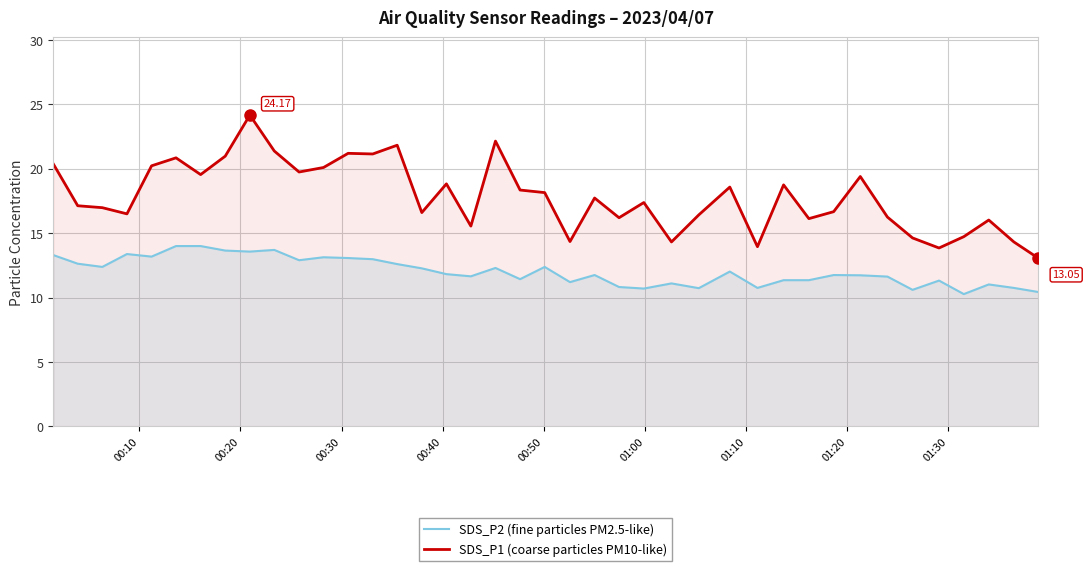

What is the value of the SDS_P1 (coarse particles PM10-like) point at the 33rd from the left?

19.4